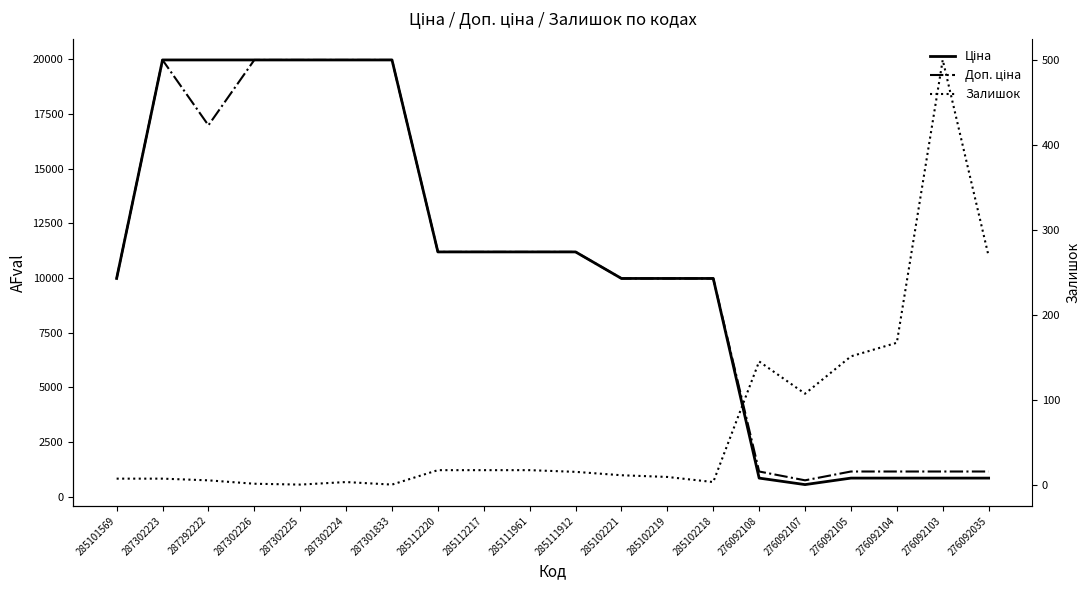

The value of Залишок at 276092108 is 145.0. True or false?

True